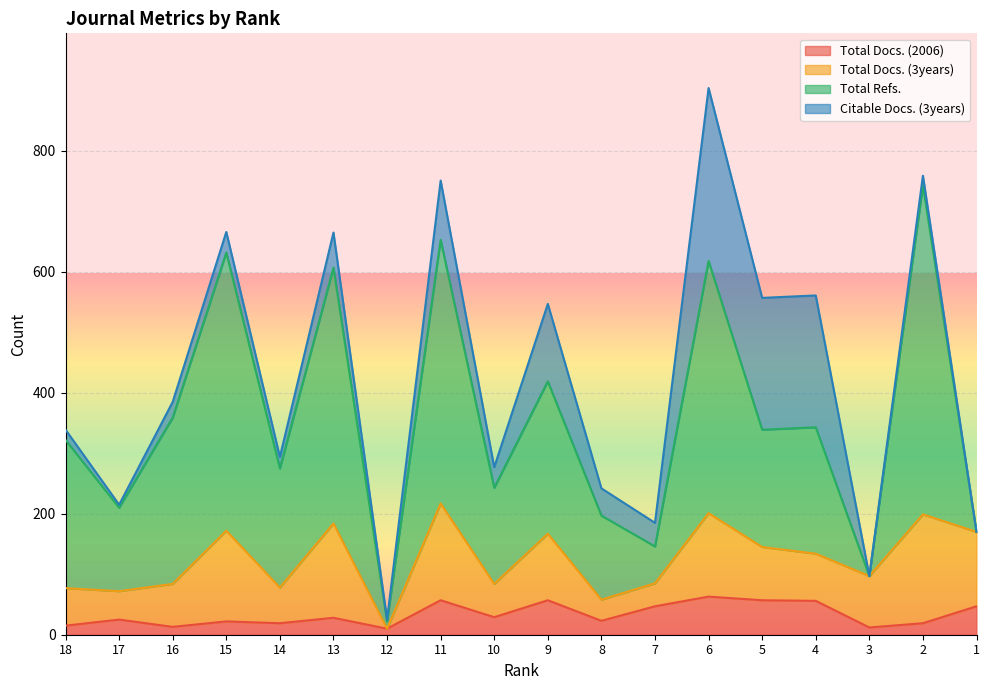

The value of Total Docs. (2006) at 9 is 96. True or false?

False